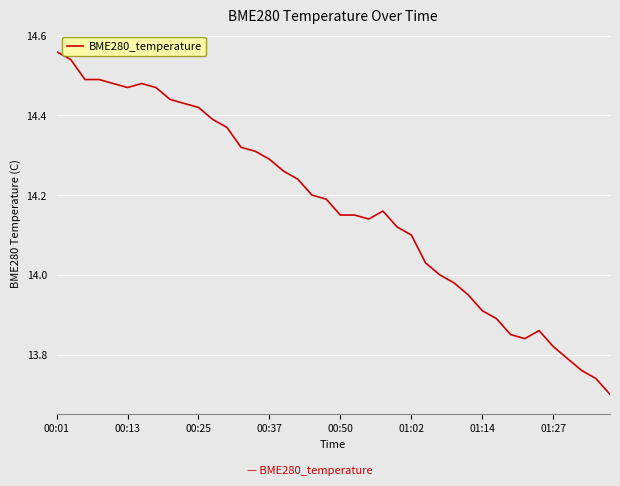

What is the difference between the maximum and minimum values?

0.9